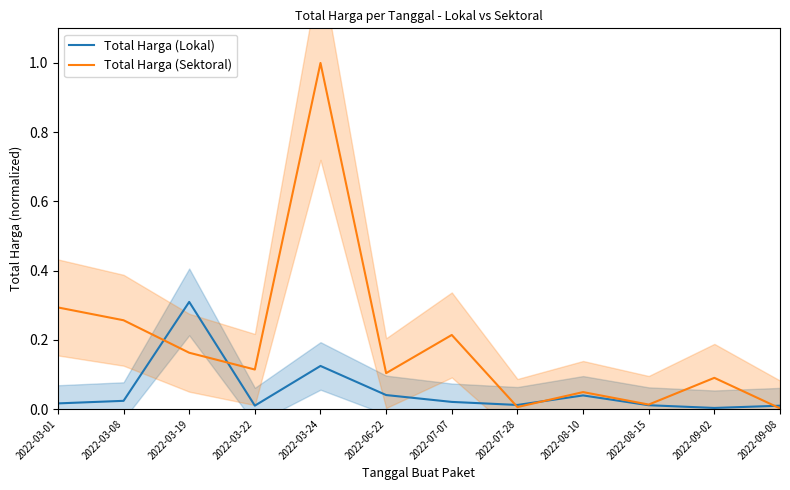

What is the difference between the maximum and second lowest values in the Total Harga (Lokal) series?

0.3